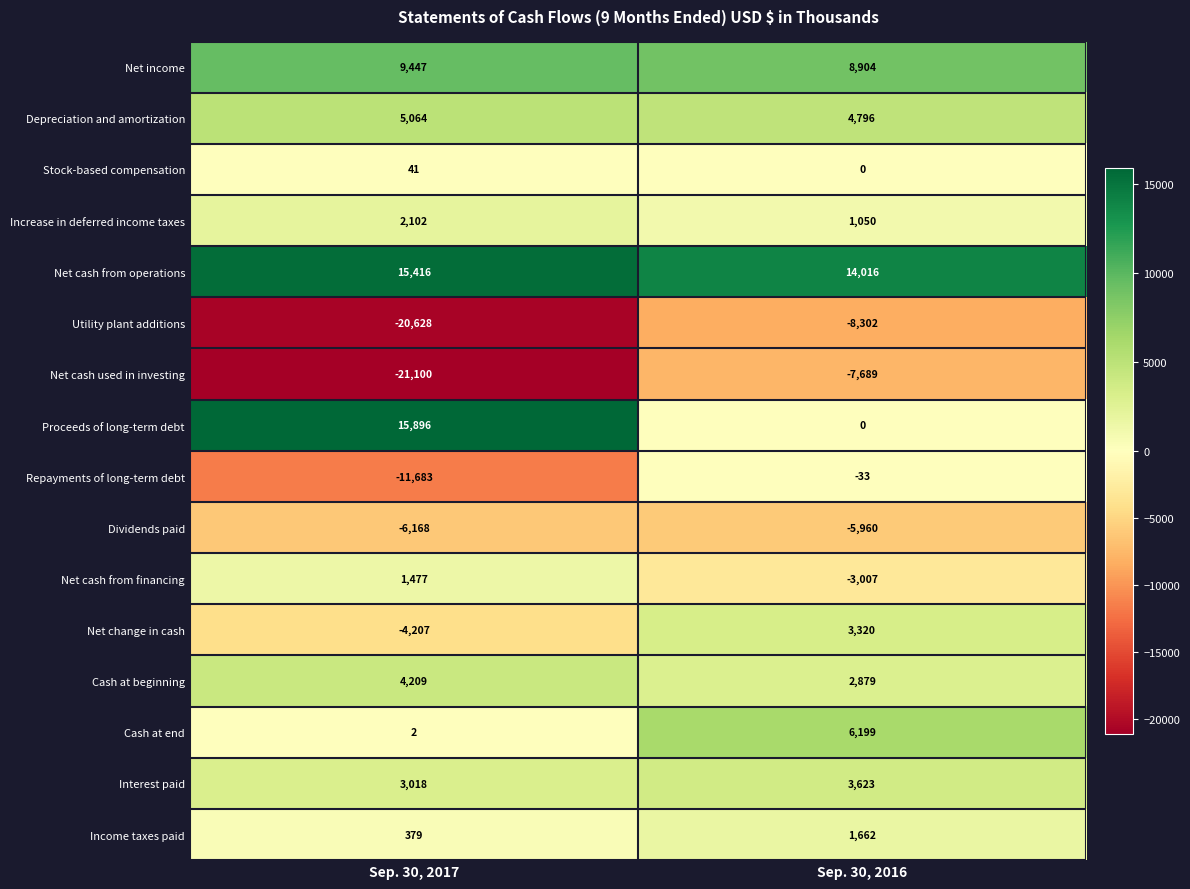

The Dividends paid series shows -5960 at Sep. 30, 2016. True or false?

True